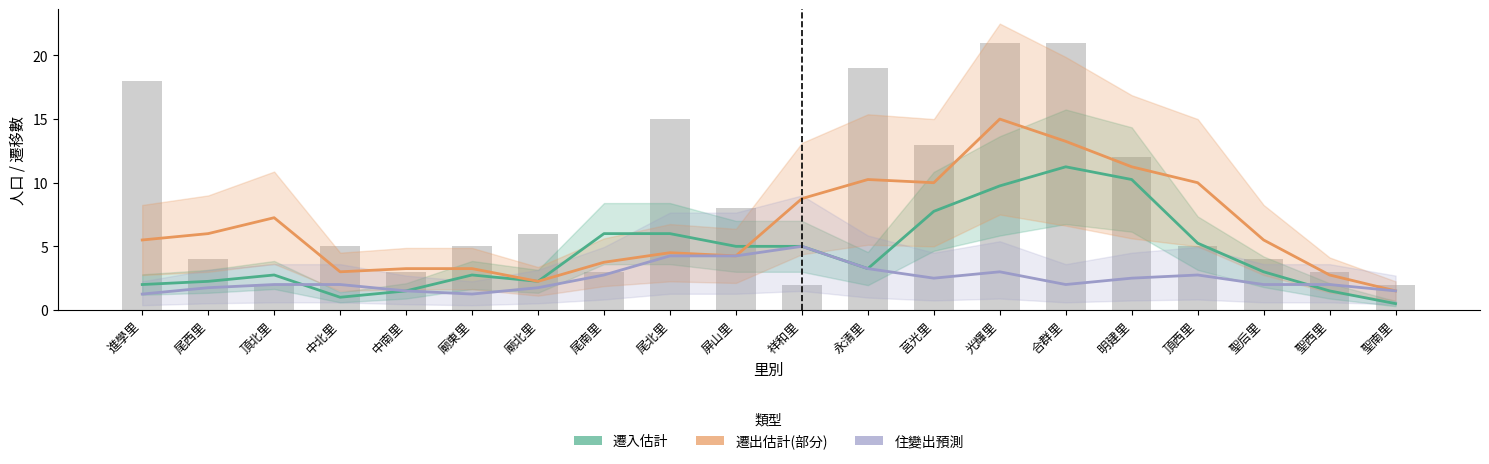

List the labels in order of 遷移最大值 value, largest first.

光輝里, 合群里, 永清里, 進學里, 尾北里, 莒光里, 明建里, 屏山里, 廟北里, 中北里, 廟東里, 頂西里, 尾西里, 聖后里, 中南里, 尾南里, 聖西里, 頂北里, 祥和里, 聖南里